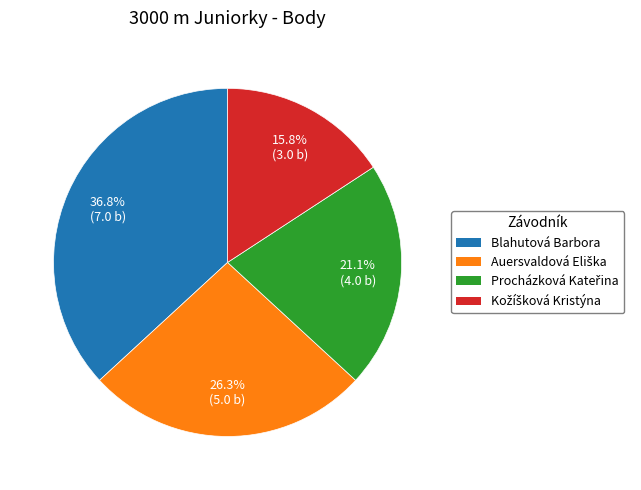

Is there any slice that represents more than half of the pie?

No